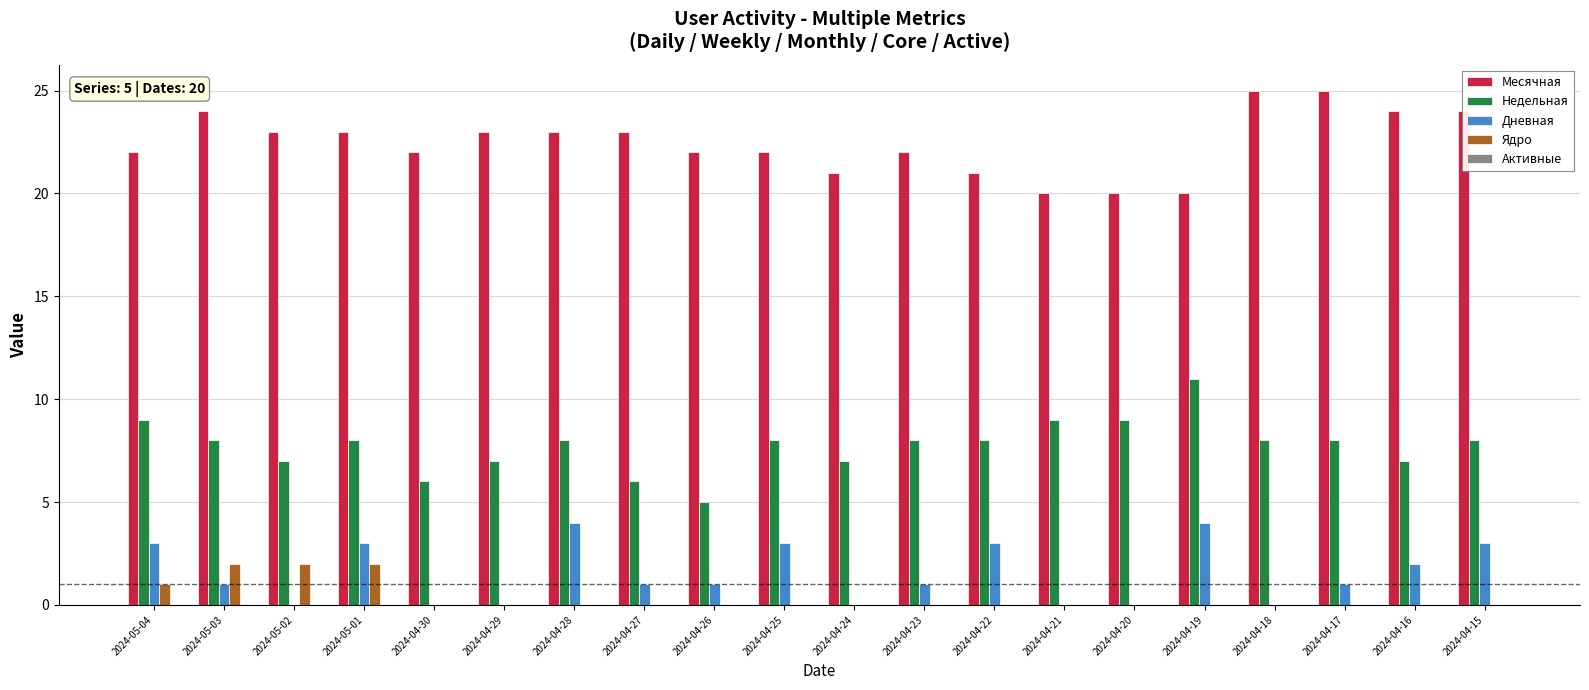

What is the total value across all series at 2024-04-27?

30